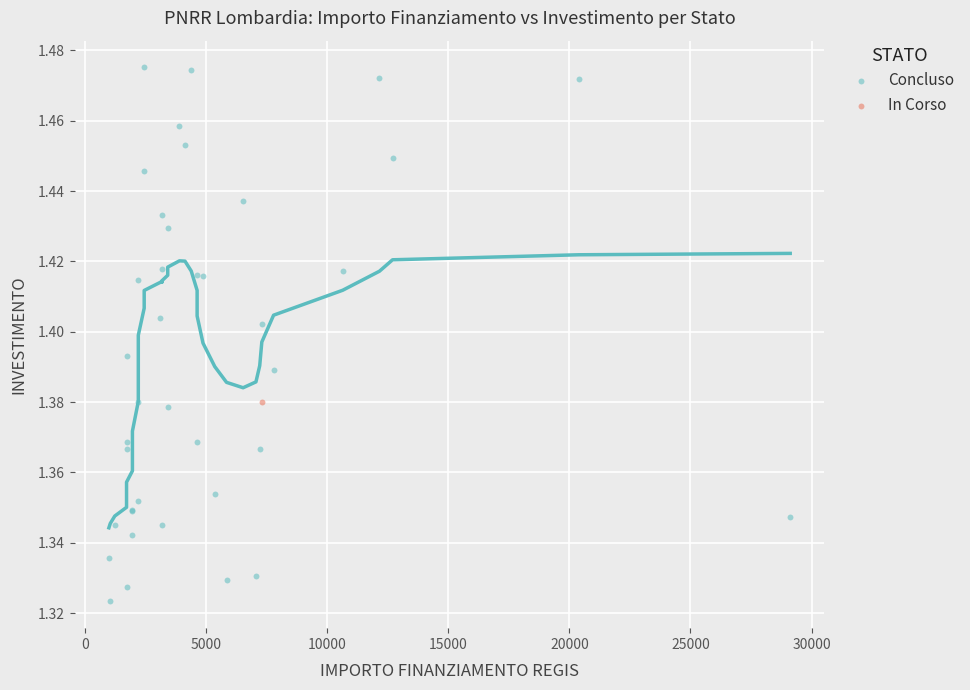

What are all the series names shown in the legend?

Concluso, In Corso